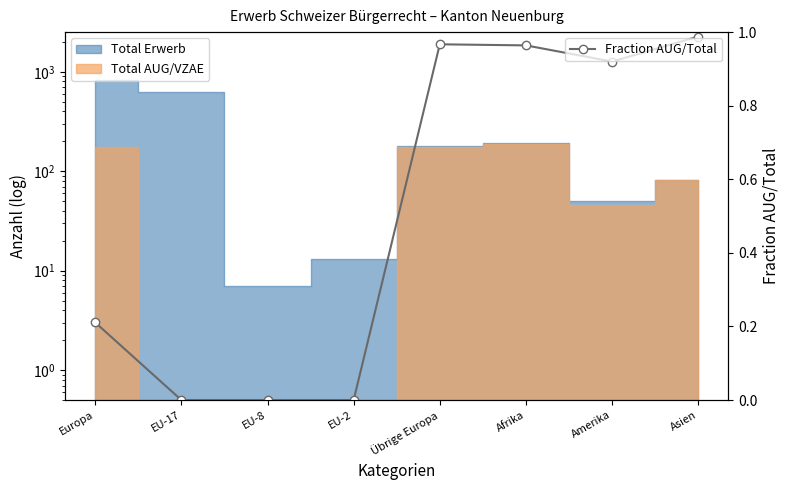

What is the value of the 8th point from the left?

1.0